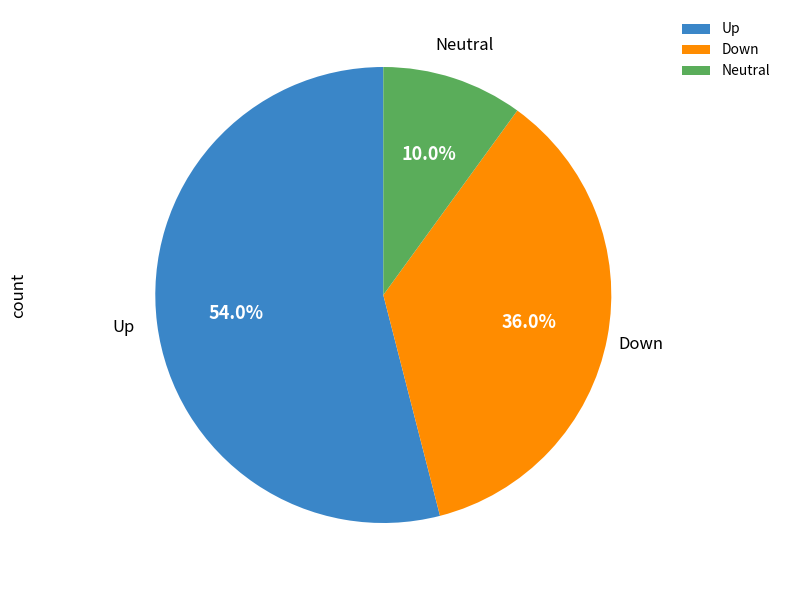

Rank the categories by value from lowest to highest.

Neutral, Down, Up